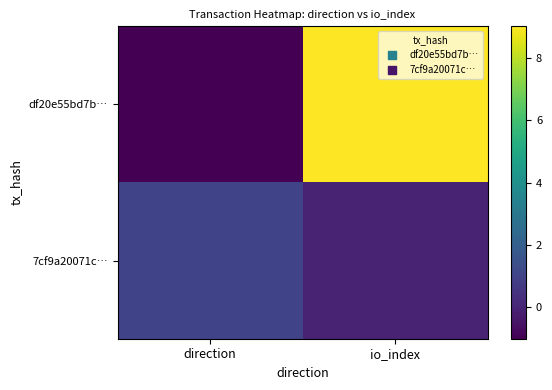

Reading left to right, transcribe all the data shown in this chart.

df20e55bd7b…: direction=-1	io_index=9
7cf9a20071c…: direction=1	io_index=0